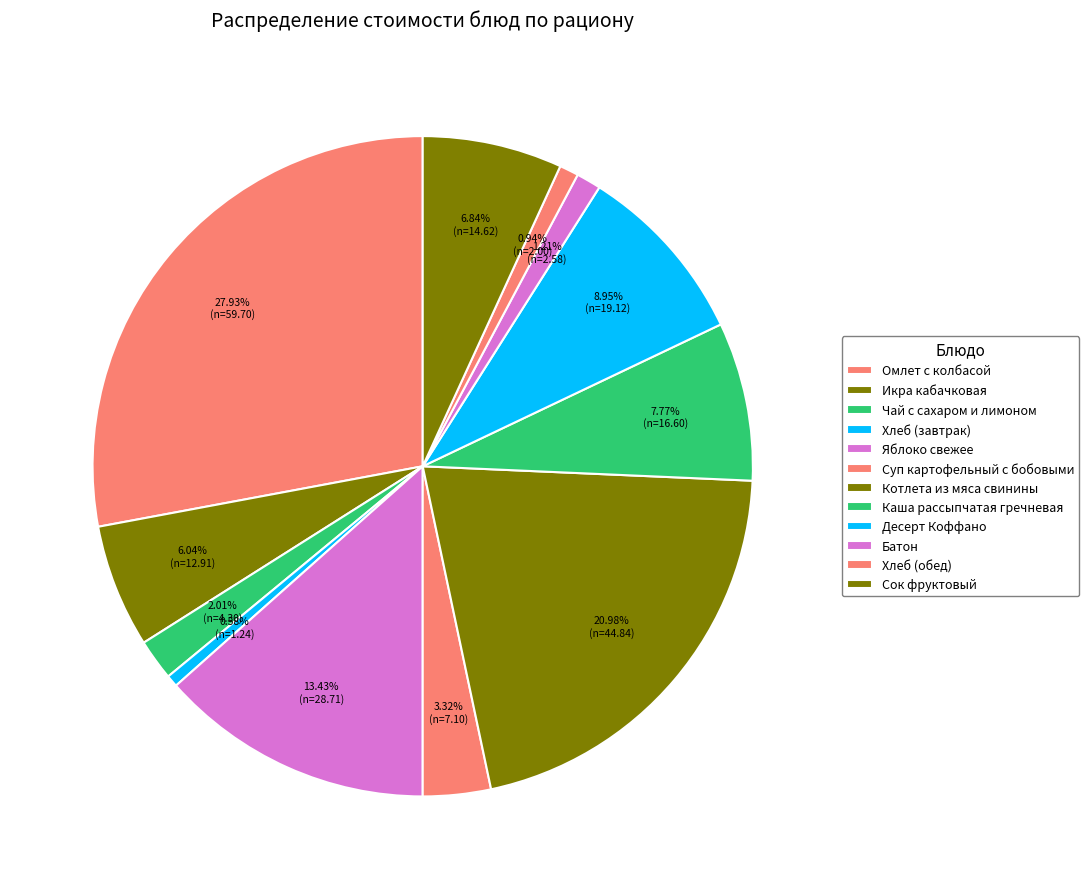

To the nearest percent, what is the difference between the largest and smallest slice percentages?

27%